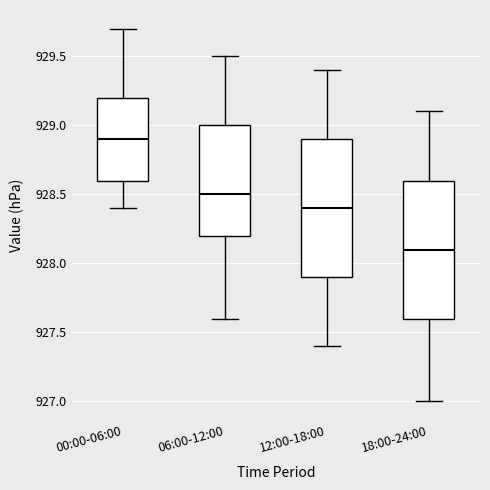

Which box's median line is the lowest?

18:00-24:00